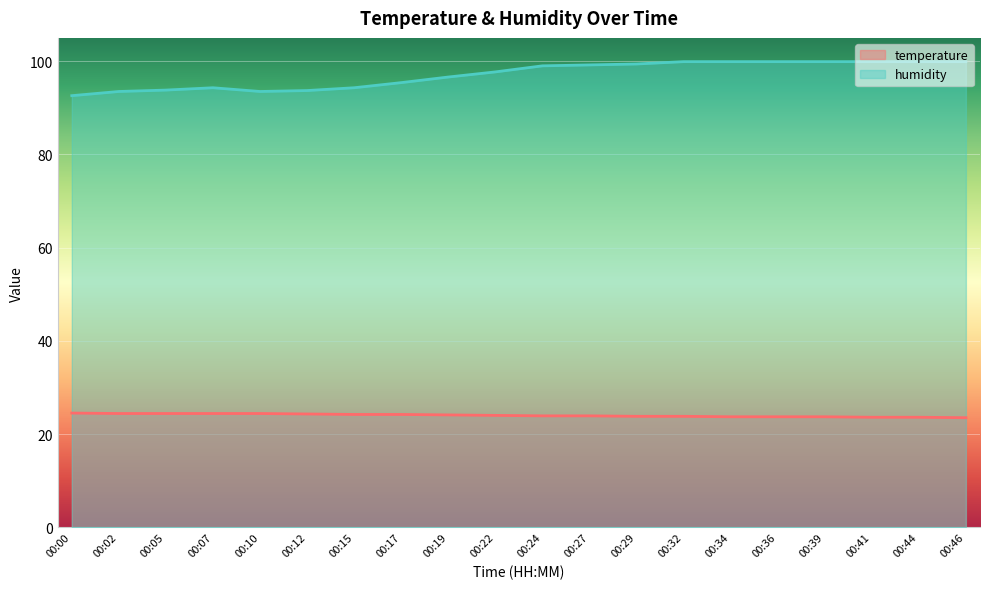

What is the minimum value shown in the chart?

23.5